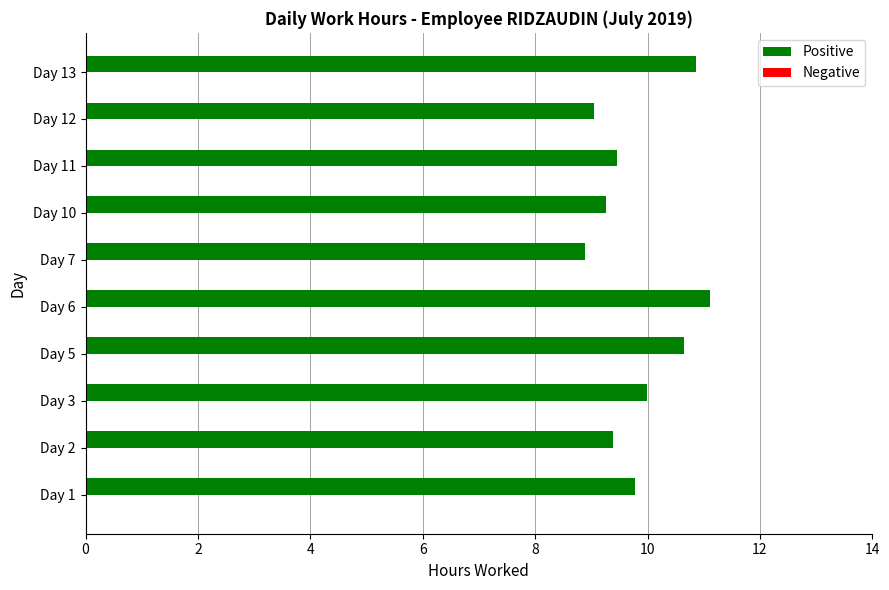

True or false: the data shows 10.7 at Day 5.

True